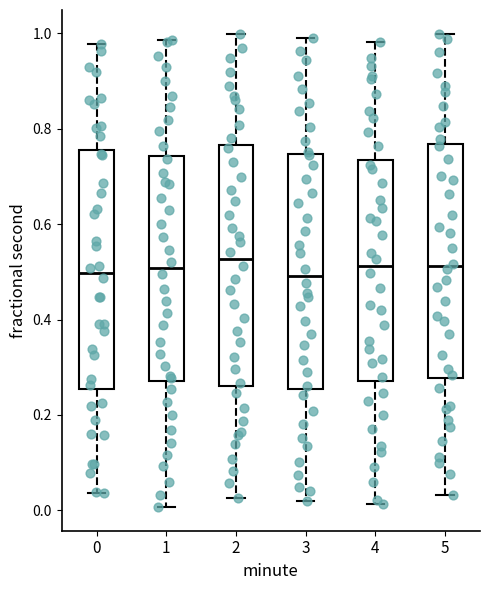

Reading left to right, read every box against the y-axis: the position of its median line, the range the box covers, and the ends of its whiskers. The values are not printed on the chart, so give them approximately, as read against the axis.

0: median 0.50, box 0.26 to 0.76, whiskers 0.04 to 0.98
1: median 0.50, box 0.28 to 0.74, whiskers 0.00 to 0.98
2: median 0.52, box 0.26 to 0.76, whiskers 0.02 to 1.00
3: median 0.50, box 0.26 to 0.74, whiskers 0.02 to 1.00
4: median 0.52, box 0.28 to 0.74, whiskers 0.02 to 0.98
5: median 0.52, box 0.28 to 0.76, whiskers 0.04 to 1.00